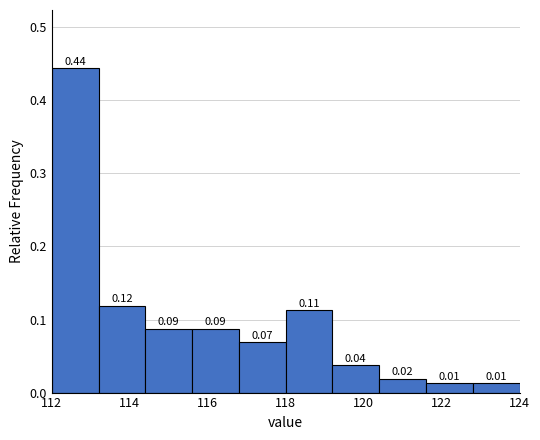

Which range on the x-axis has the tallest bar?

112.0 to 113.2